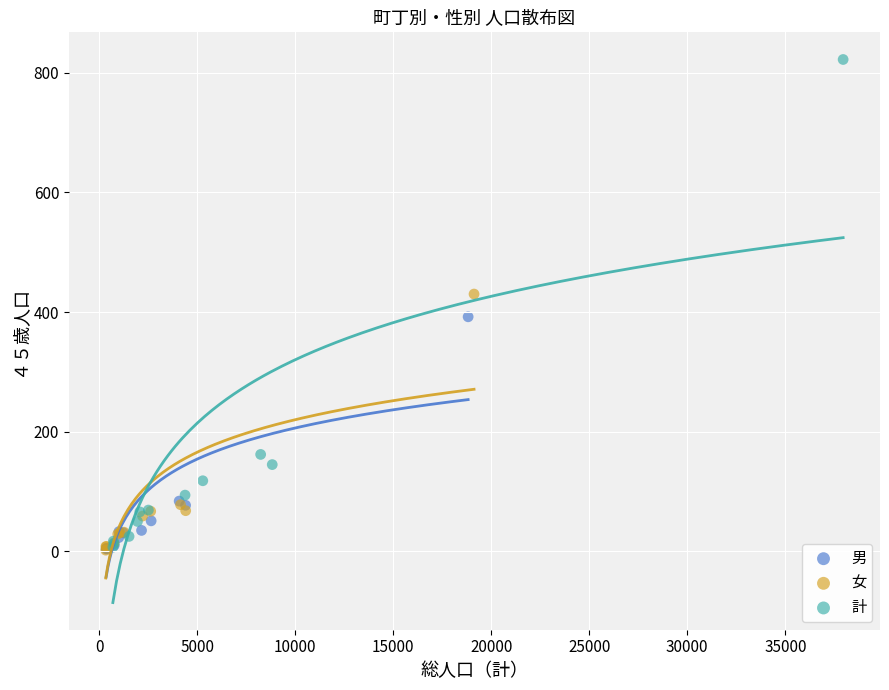

Which series has the widest spread of Y values?

計